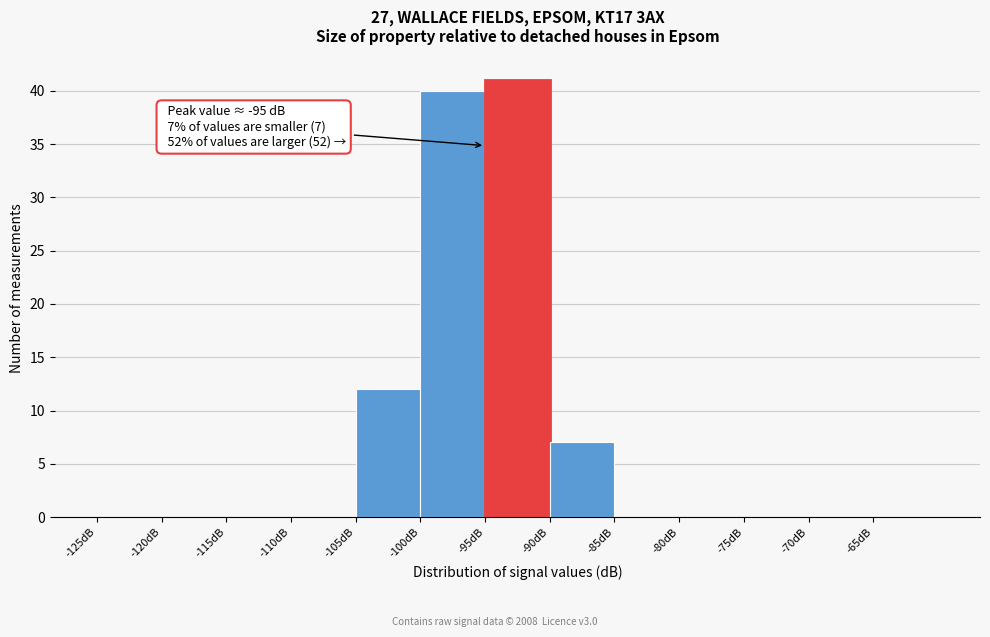

Over which range of the x-axis is the bar tallest?

-95 to -90